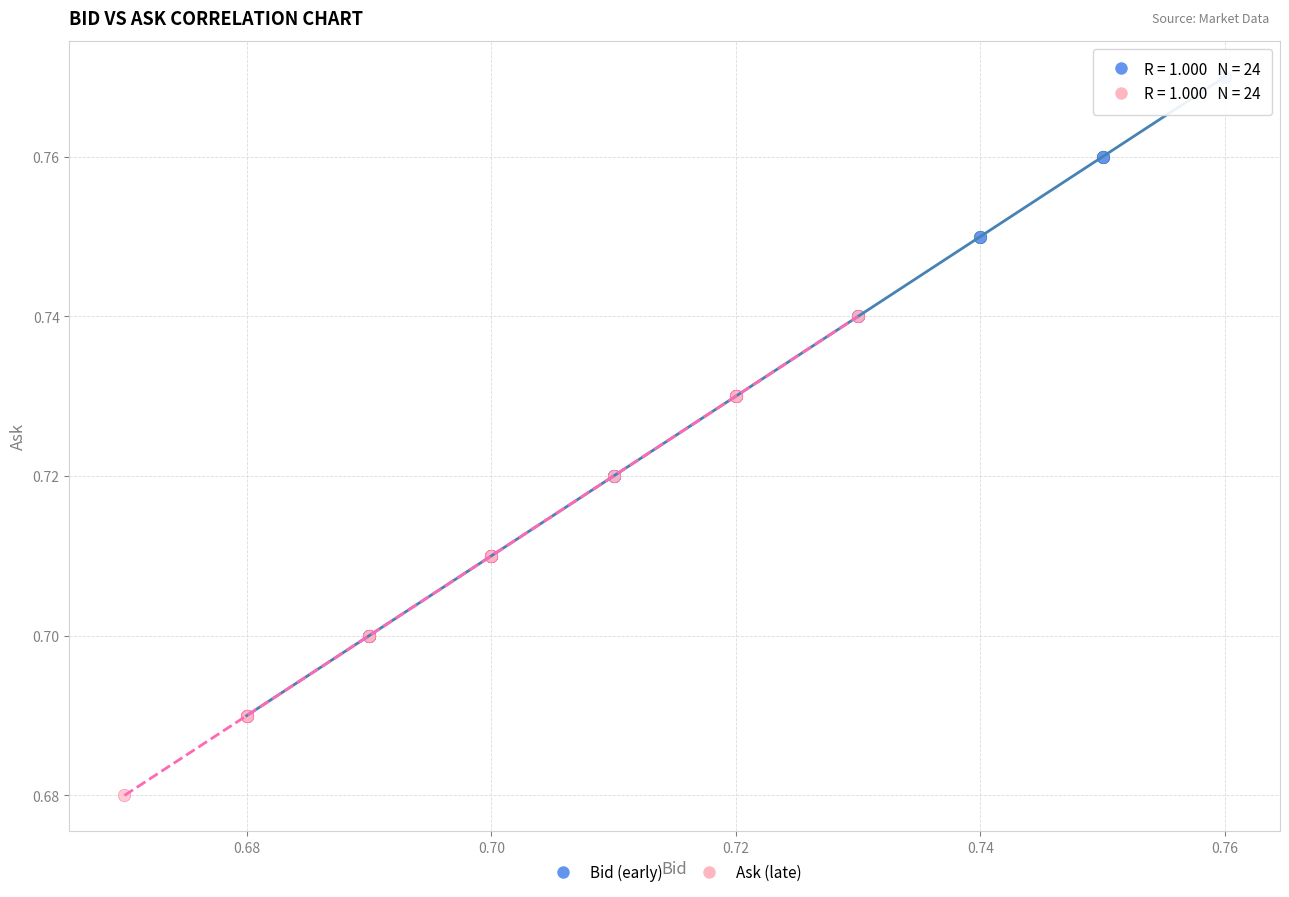

Which series contains the lowest Y value?

Ask (late)